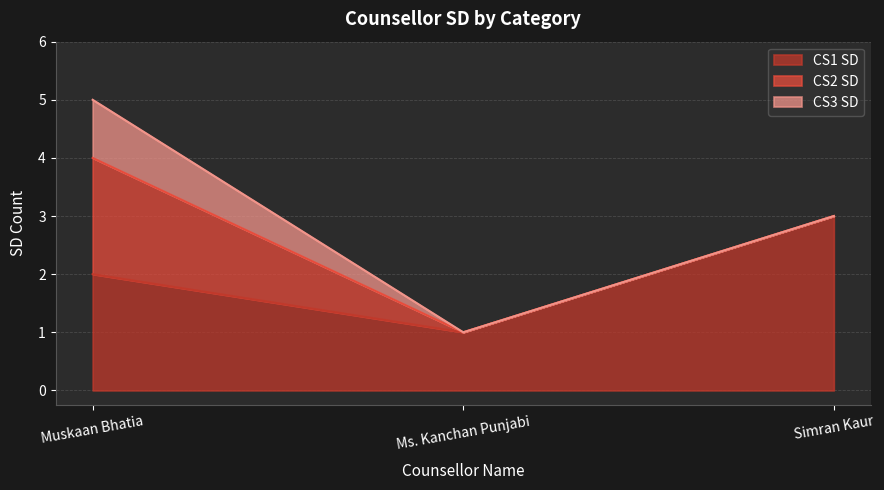

What is the value of the CS1 SD point at the 3rd from the left?

3